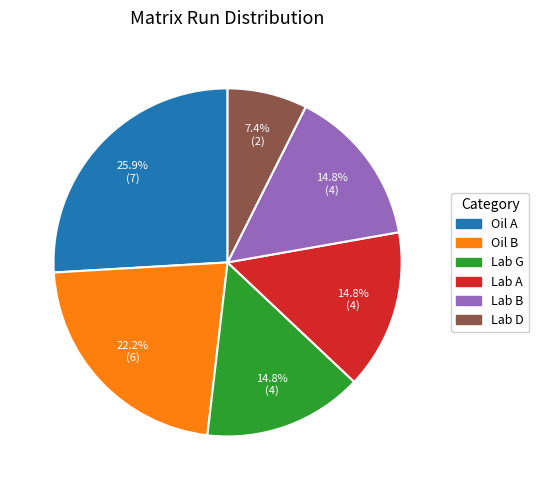

What is the ratio of the value at Lab A to the value at Lab G?

1.0